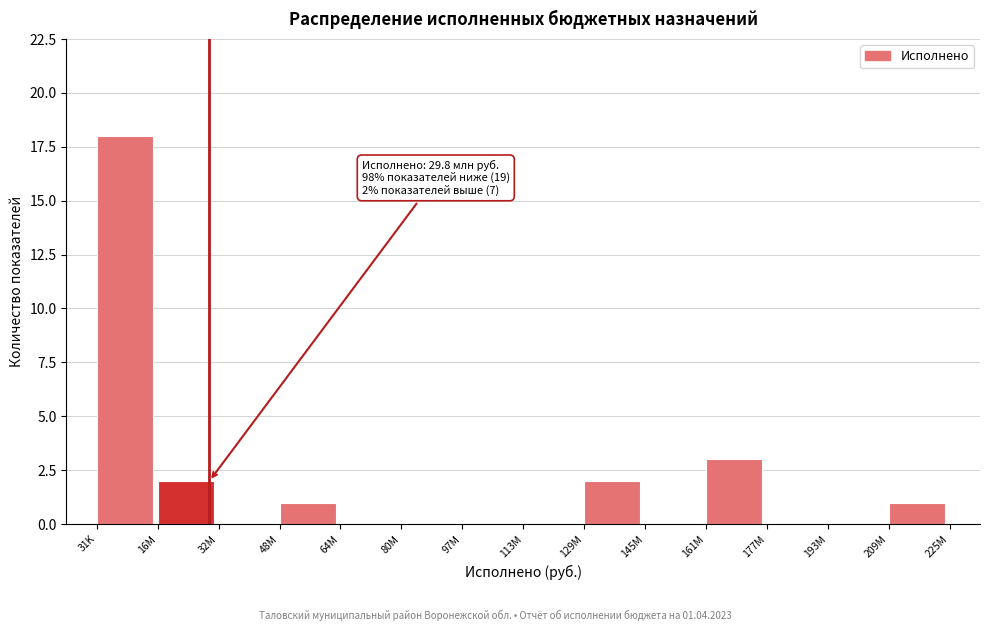

Reading right to left, what are all the values shown in this chart?

209M=1	193M=0	177M=0	161M=3	145M=0	129M=2	113M=0	97M=0	80M=0	64M=0	48M=1	32M=0	16M=2	31K=18